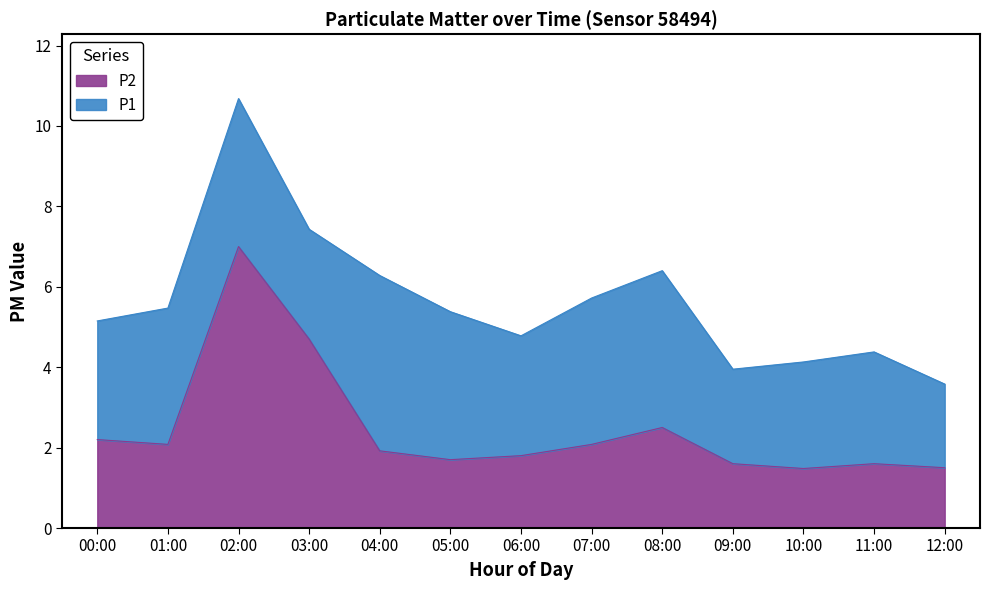

Reading right to left, extract all data points from this chart.

P1: 3.6	4.4	4.1	4.0	6.4	5.7	4.8	5.4	6.3	7.4	10.7	5.5	5.2
P2: 1.5	1.6	1.5	1.6	2.5	2.1	1.8	1.7	1.9	4.7	7.0	2.1	2.2